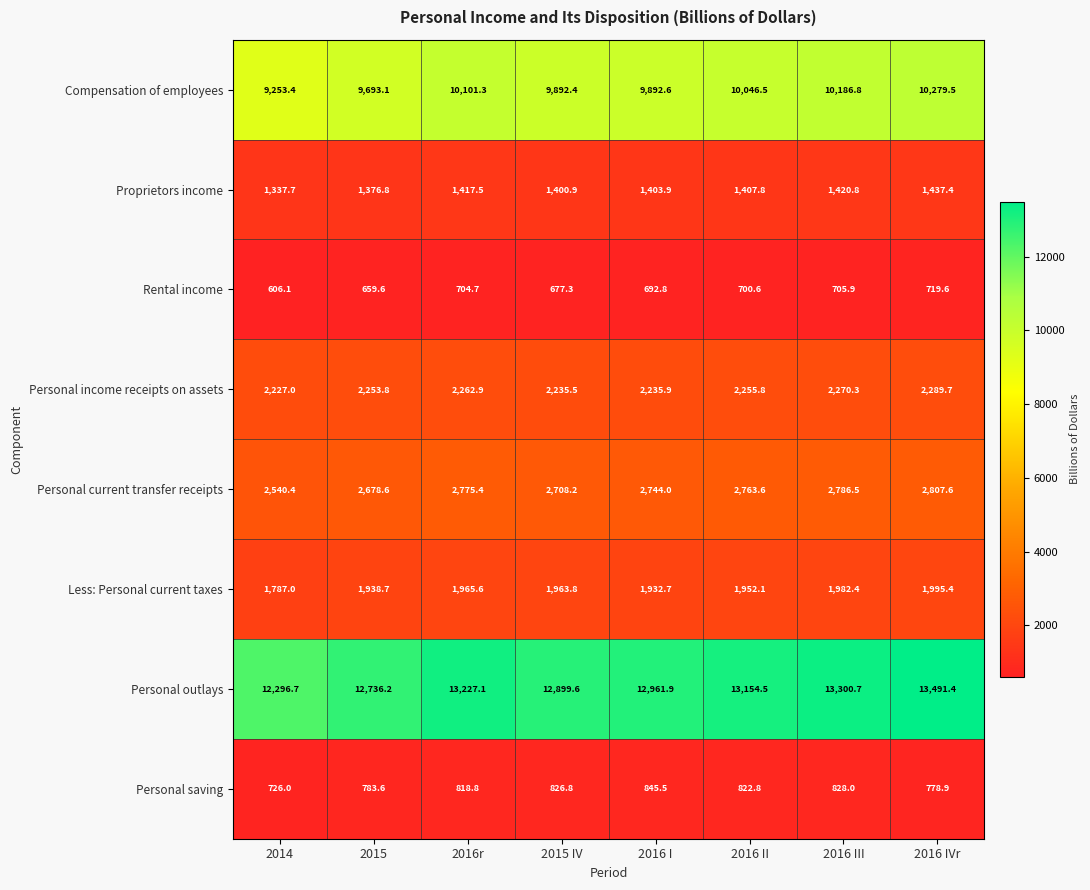

What is the average value of the Personal outlays series?

13008.5